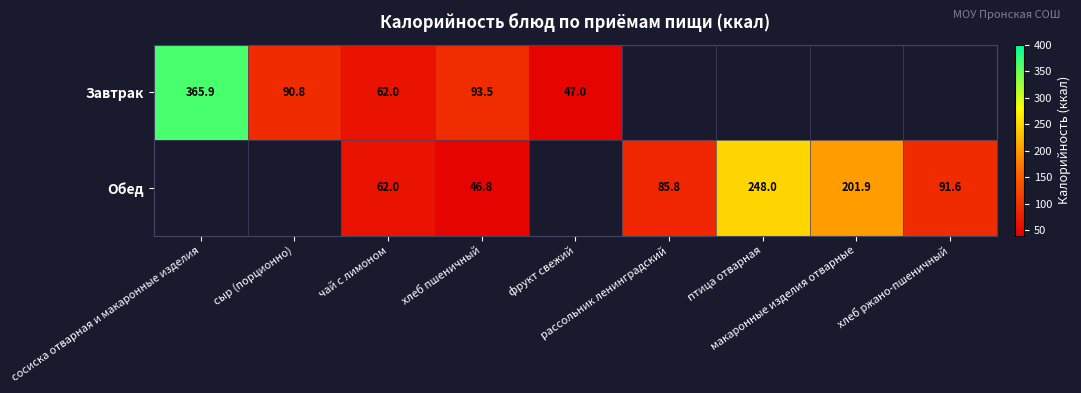

Which series has the largest range (max minus min)?

Завтрак